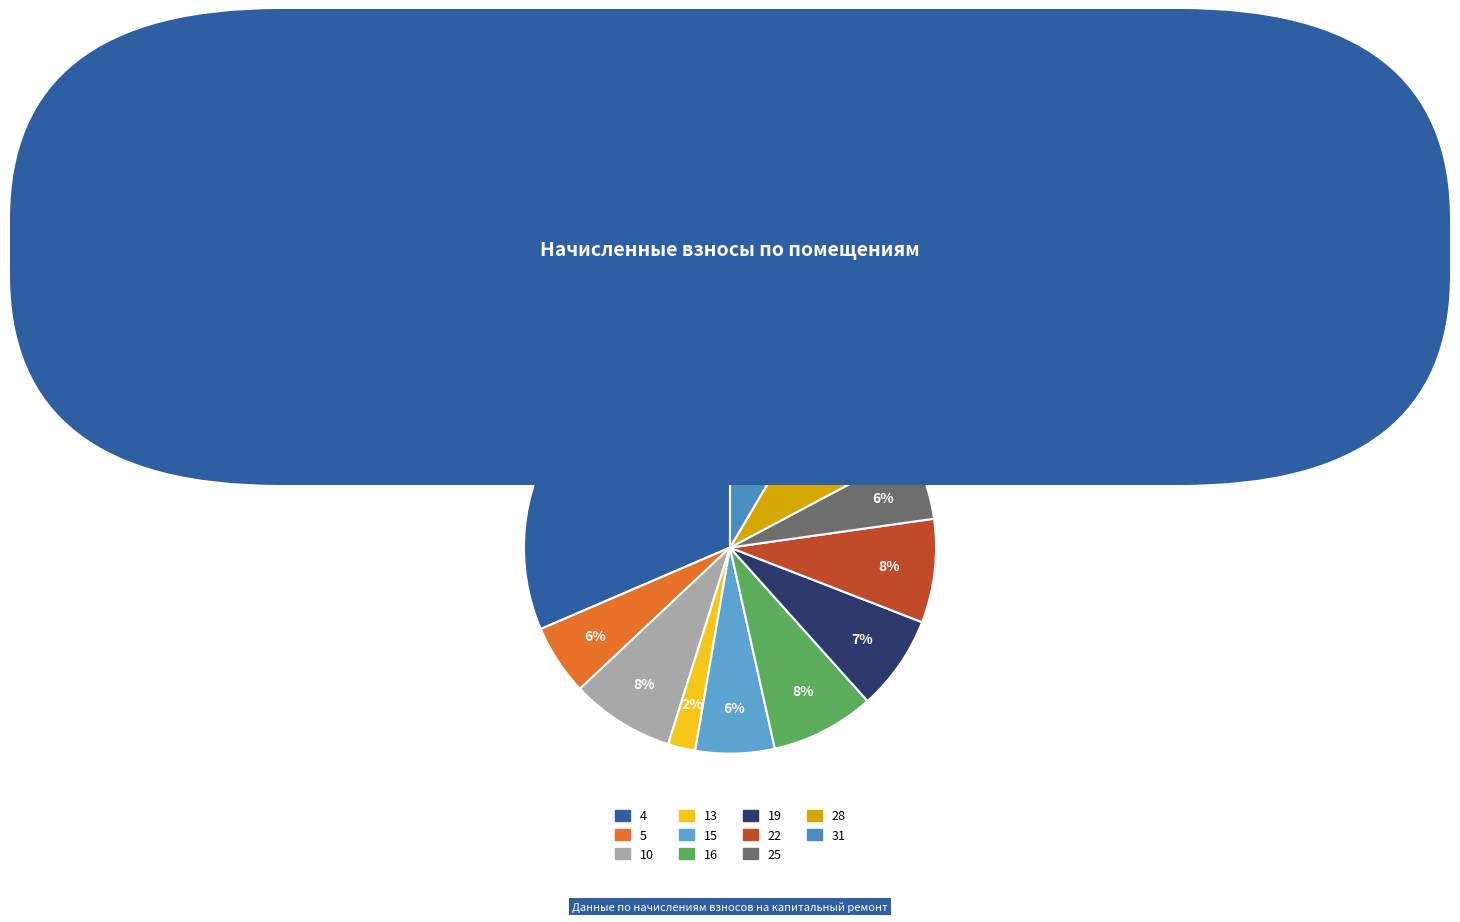

Do 15 and 5 together represent more than half of the pie?

No